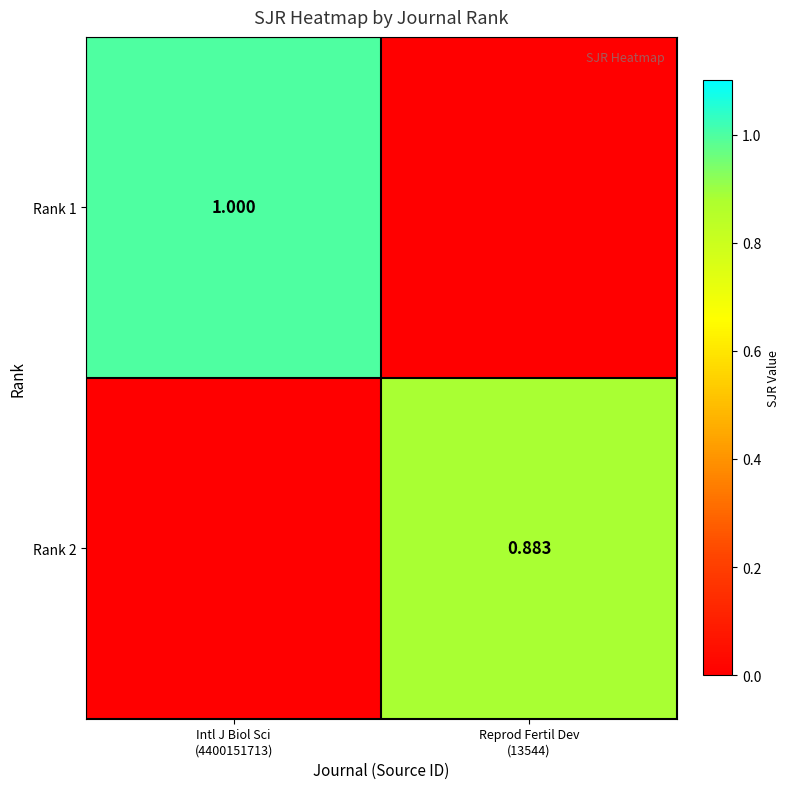

What is the difference between the maximum and minimum values in the Rank 2 series?

0.9